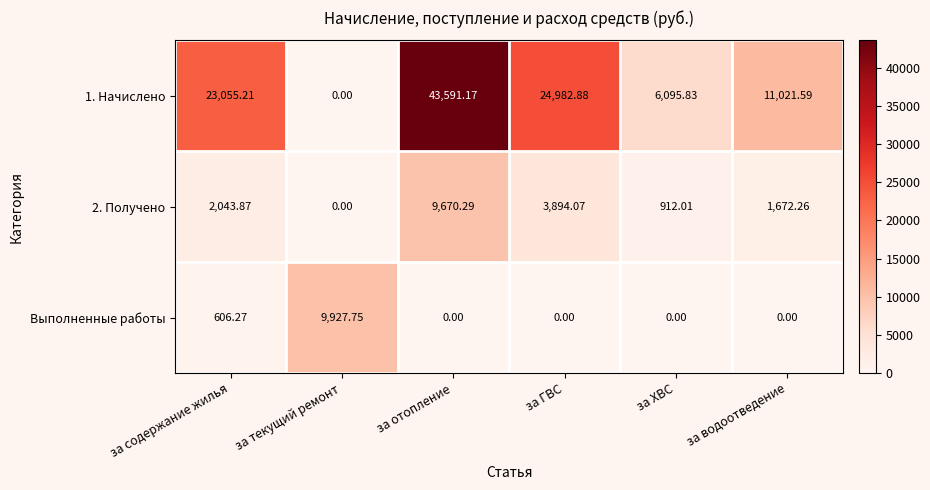

At which label does 1. Начислено first exceed 23055?

за содержание жилья